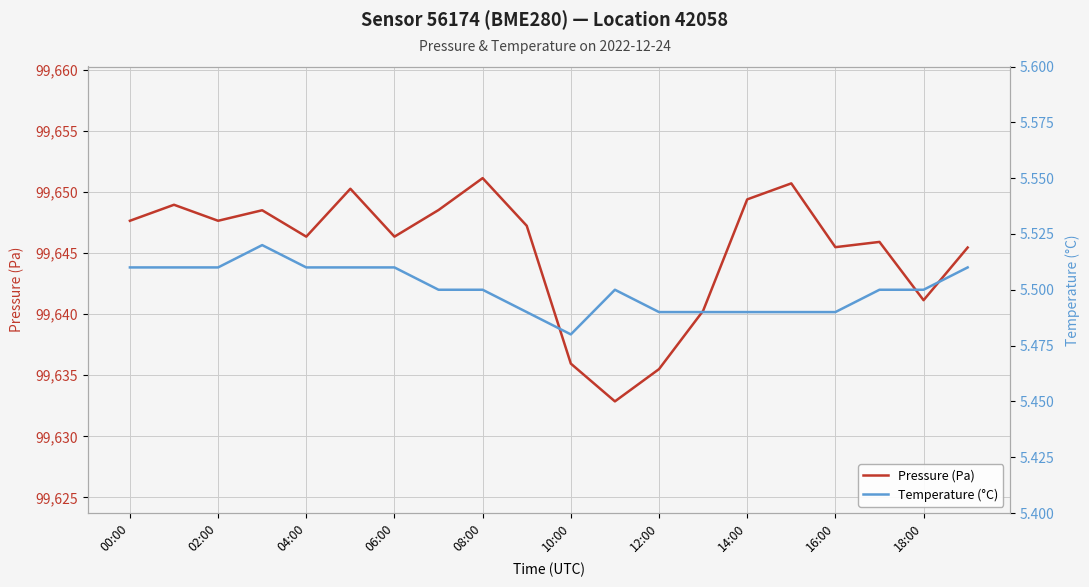

Is the value of Pressure (Pa) at 06:00 greater than the value of Temperature (°C) at 11?

Yes